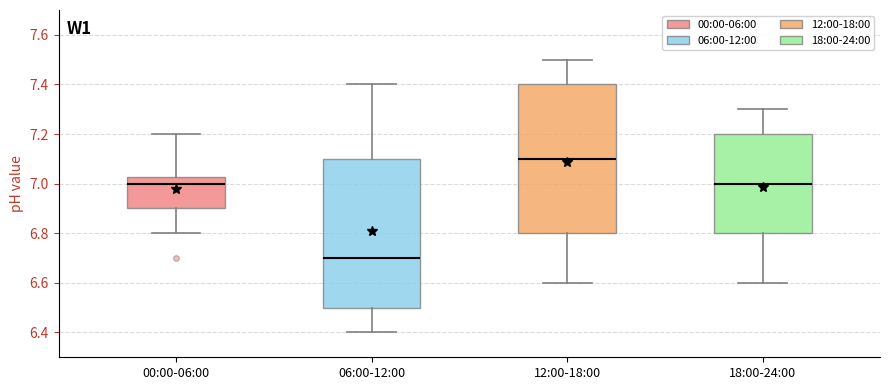

Which box's median line is the highest?

12:00-18:00